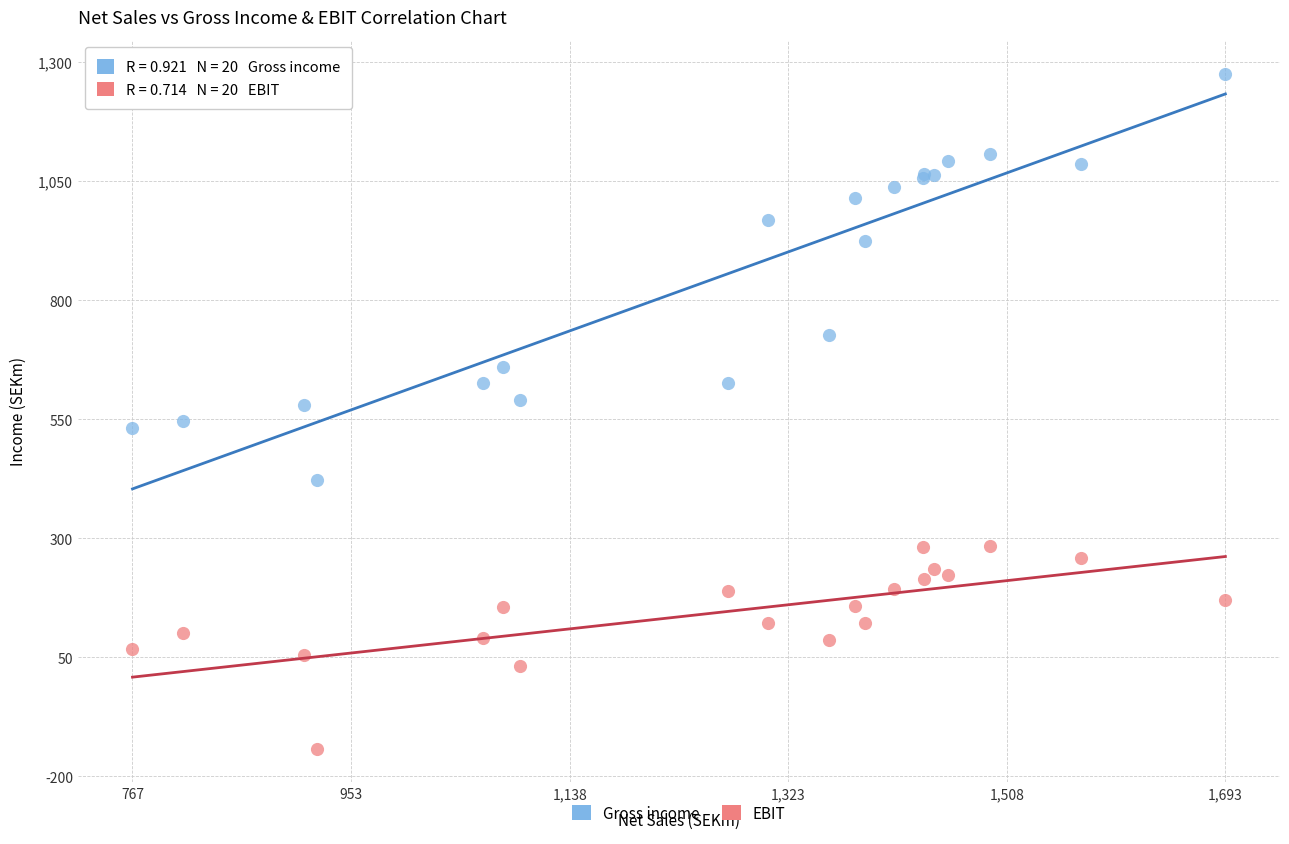

Which series contains the highest Y value?

Gross income